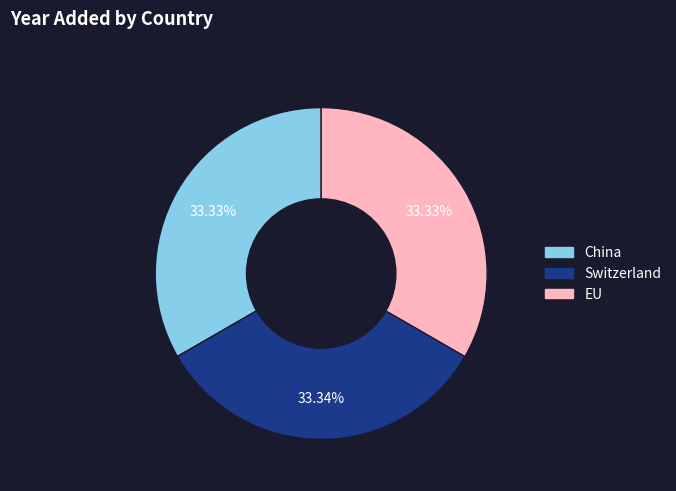

To the nearest percent, what percentage of the pie is Switzerland?

33%